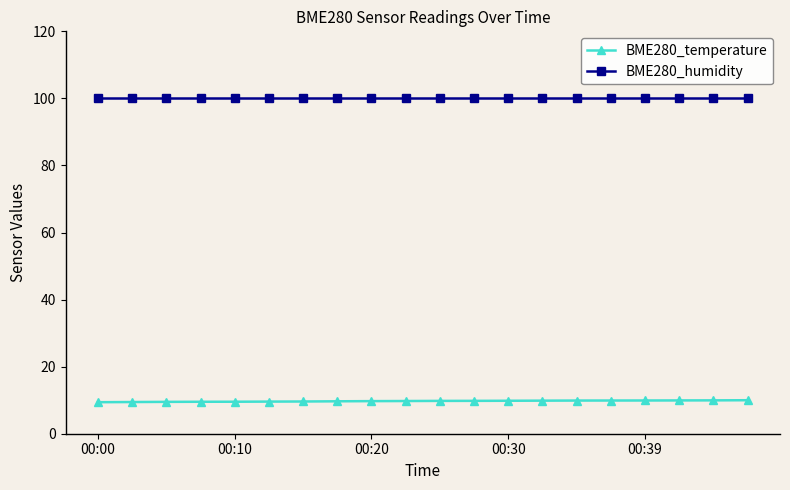

True or false: BME280_humidity and BME280_temperature intersect in this chart.

False